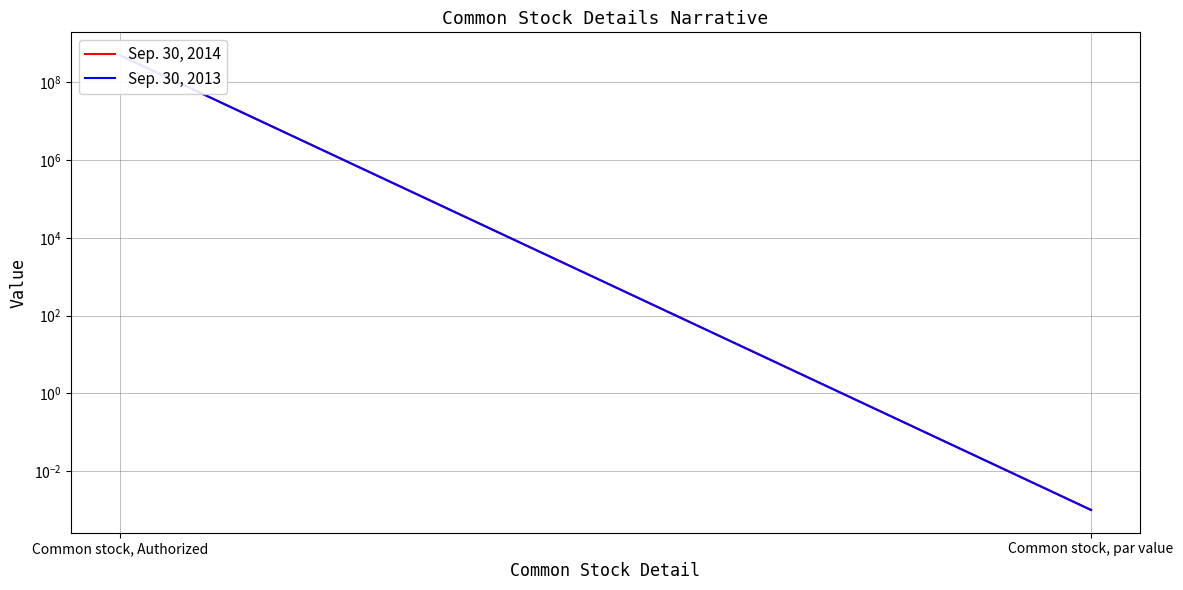

Reading left to right, extract all data points from this chart.

Sep. 30, 2014: 500000000.0	0.0
Sep. 30, 2013: 500000000.0	0.0